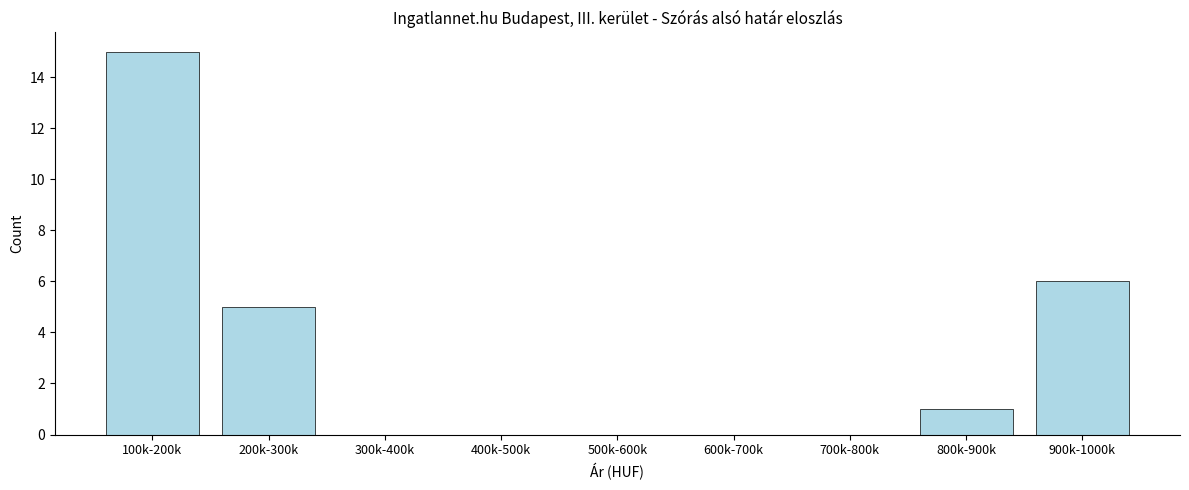

Reading left to right, transcribe all the data shown in this chart.

100k-200k=15	200k-300k=5	300k-400k=0	400k-500k=0	500k-600k=0	600k-700k=0	700k-800k=0	800k-900k=1	900k-1000k=6